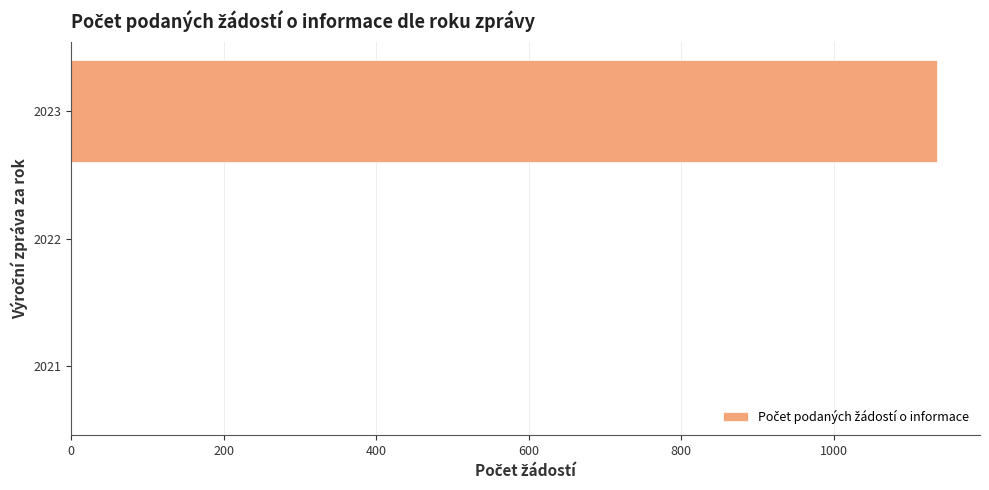

Between 2023 and 2021, which is larger?

2023